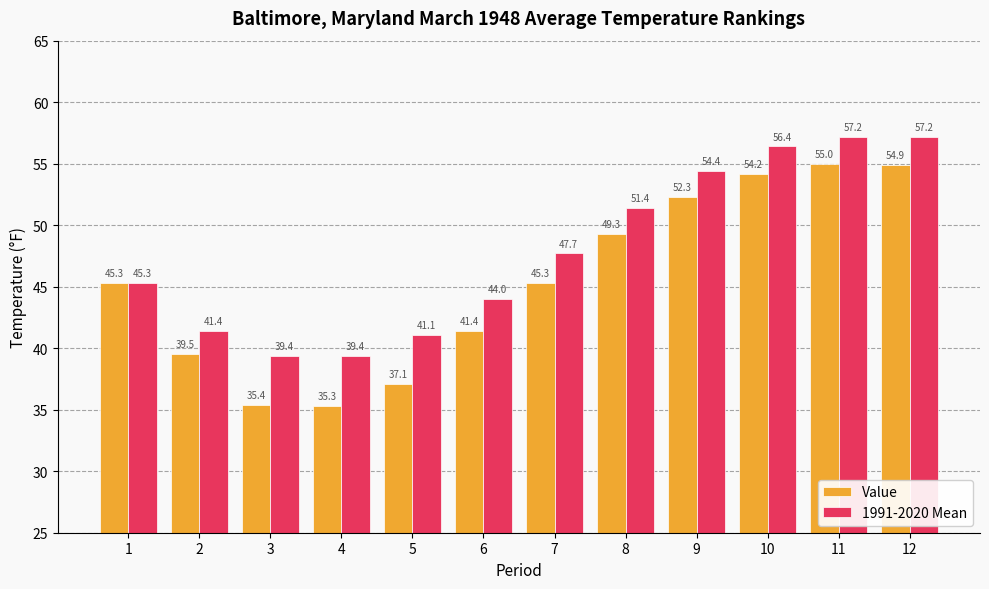

What is the sum of the Value values at 2 and 12?

94.4